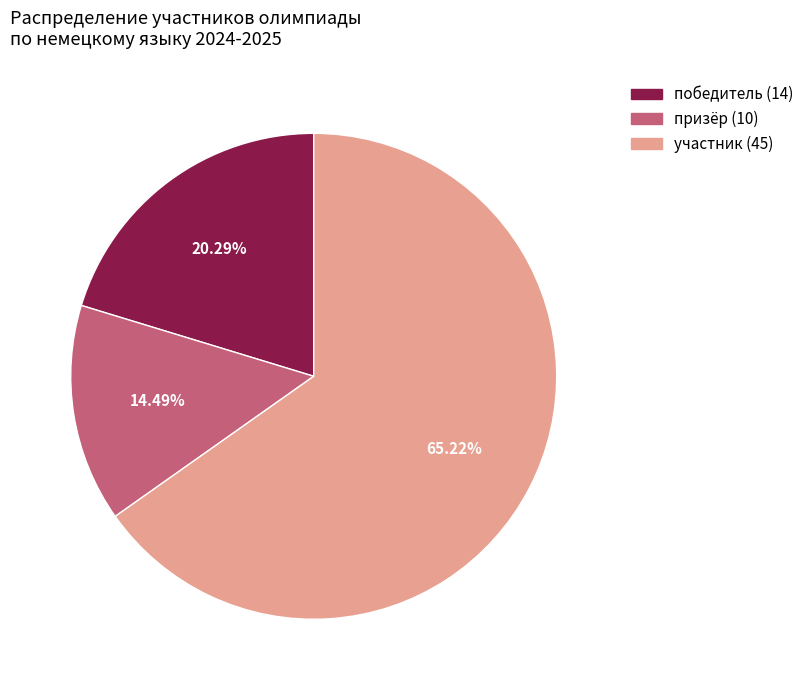

How many segments does this pie chart have?

3